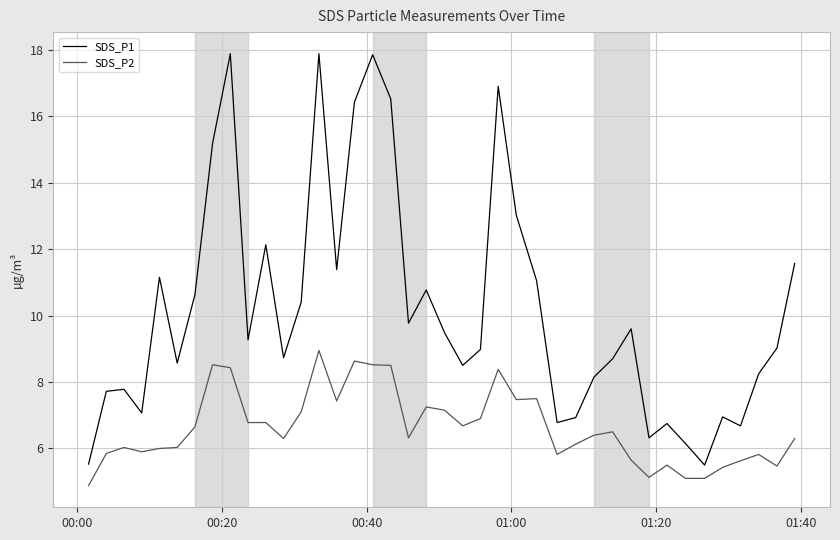

List the series in order of their overall mean, highest first.

SDS_P1, SDS_P2